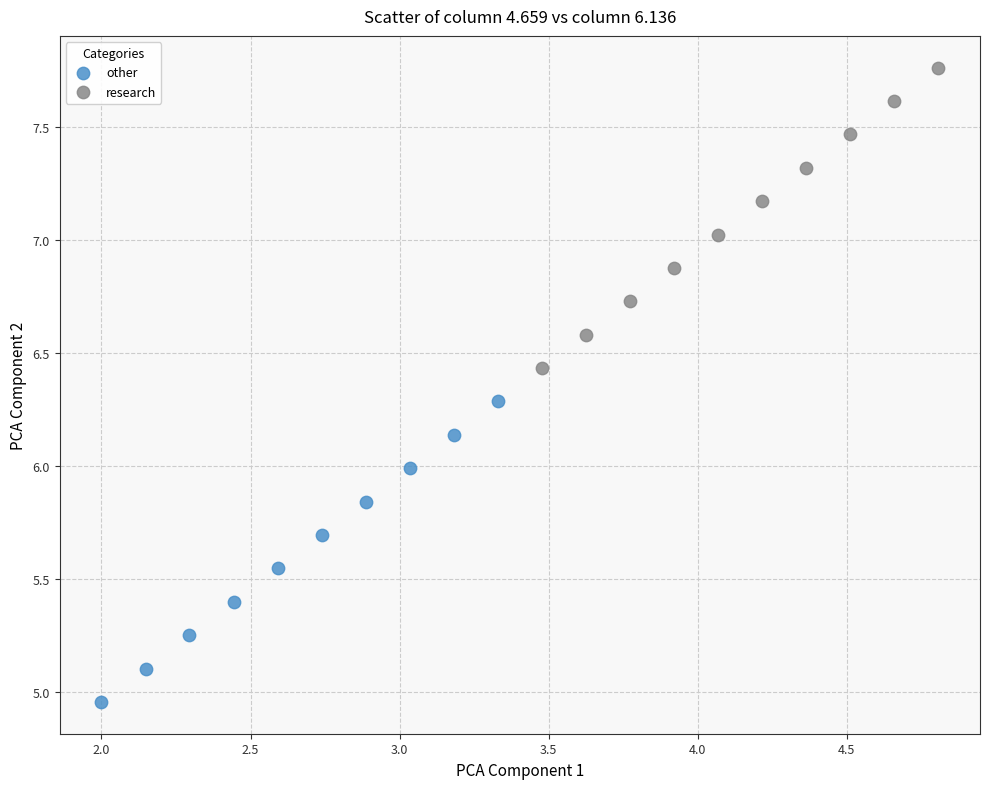

Which series contains the highest Y value?

research